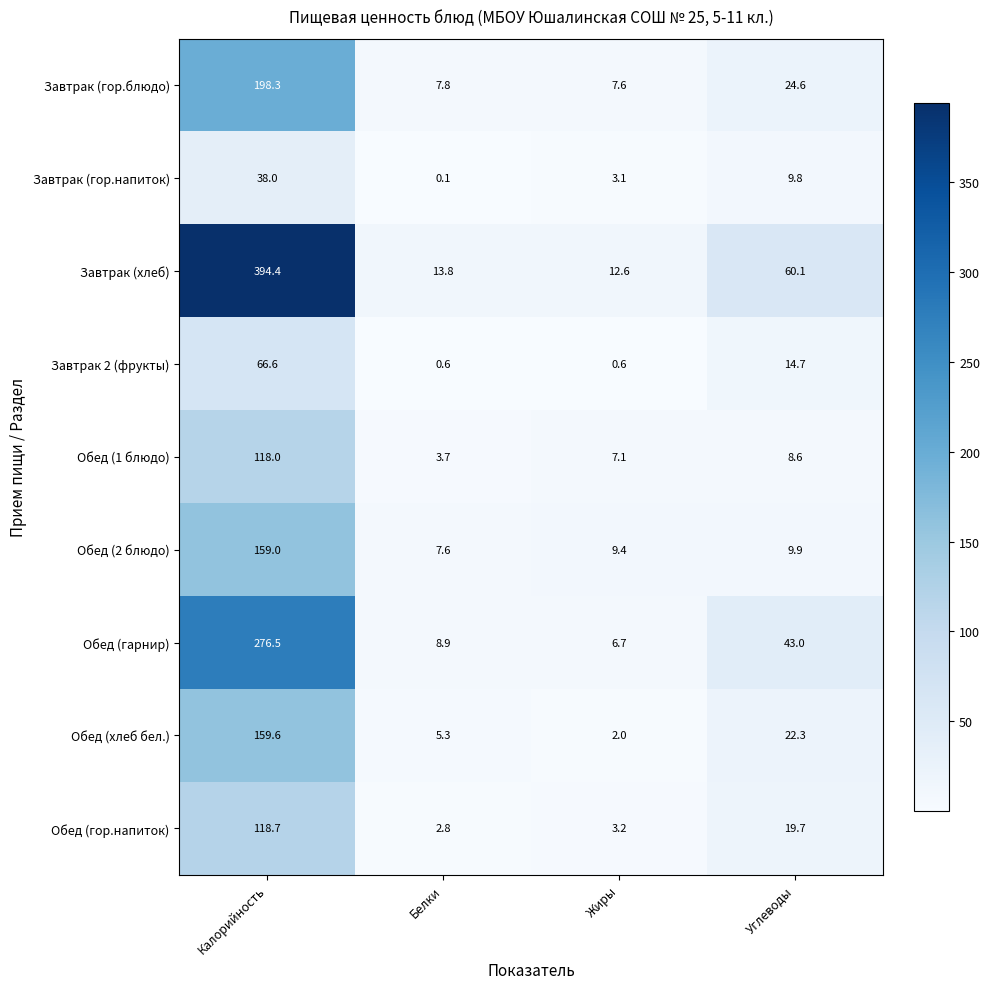

How many series are shown in this chart?

9